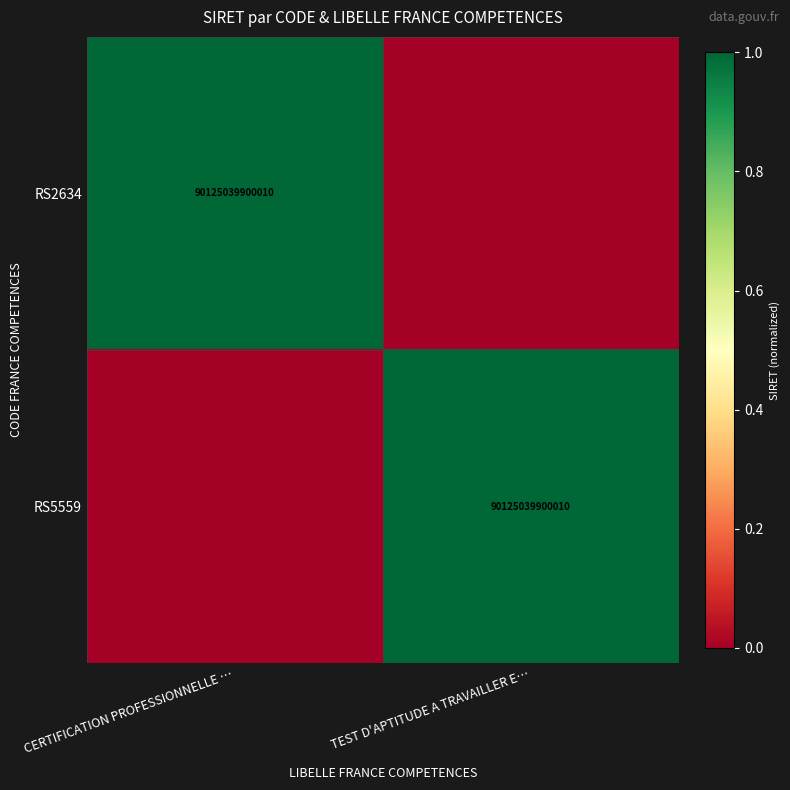

The value of RS5559 at TEST D'APTITUDE A TRAVAILLER E… is 149742212075153. True or false?

False